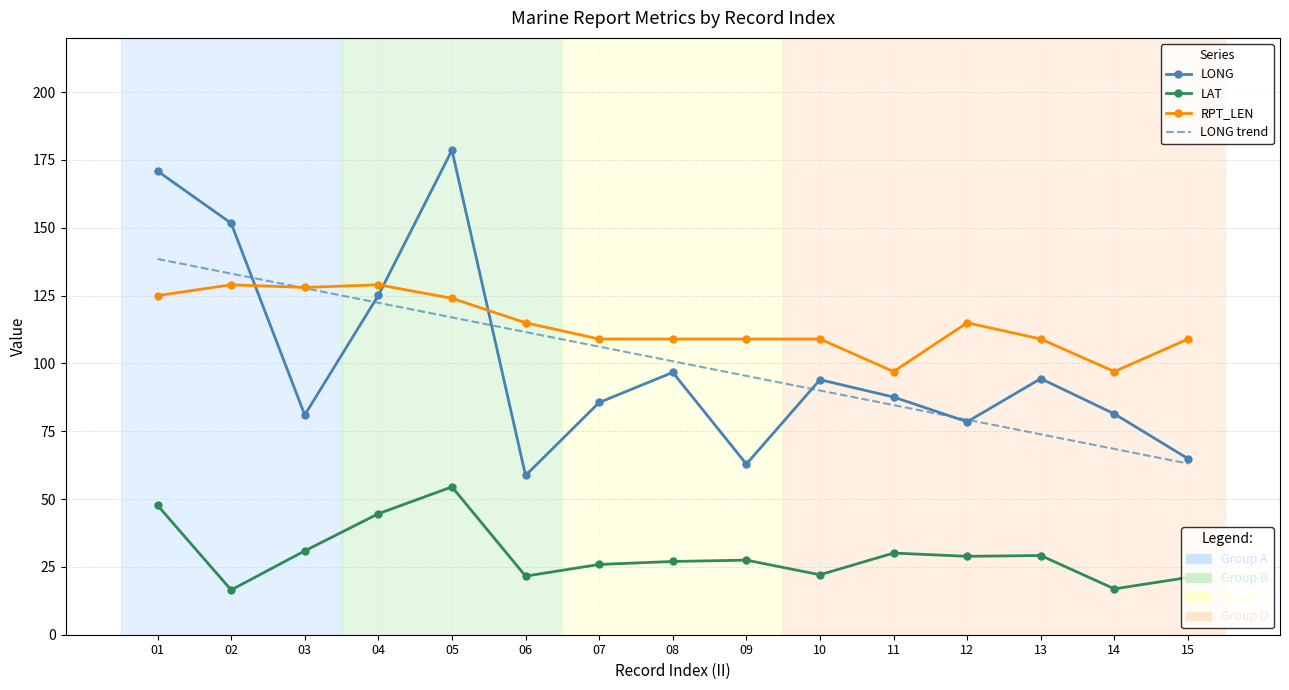

What is the lowest value of the LAT series?

16.5